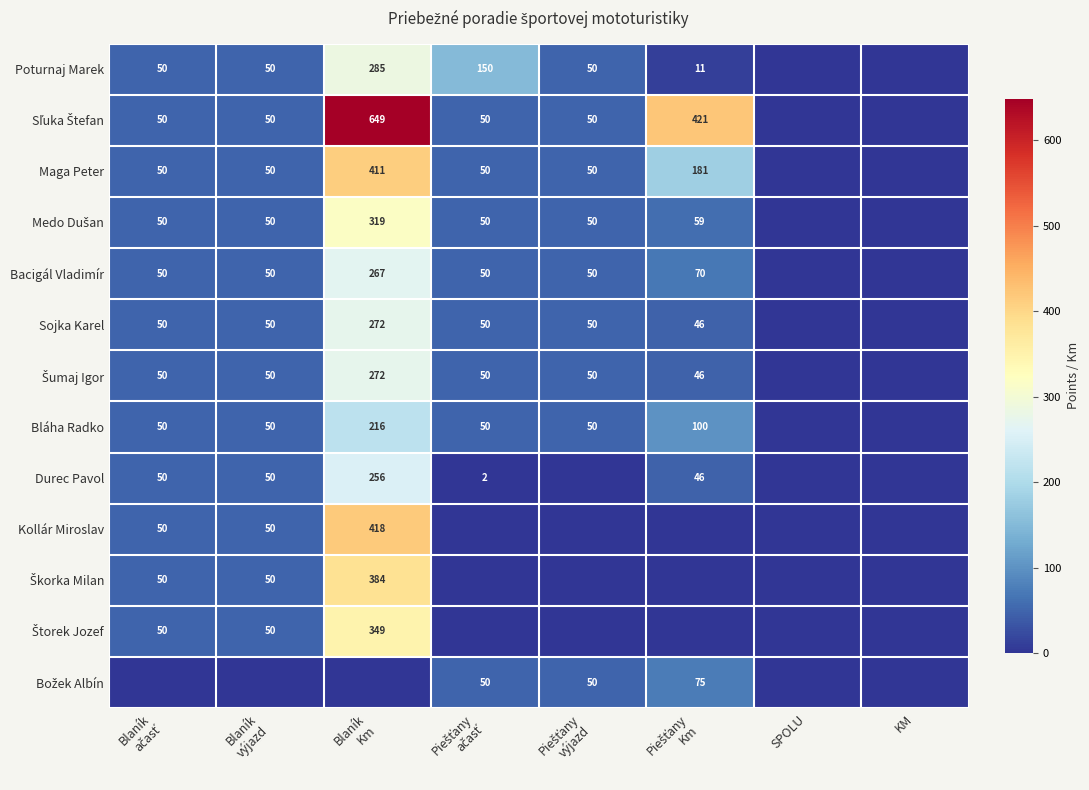

The value of Bláha Radko at SPOLU is 82. True or false?

False